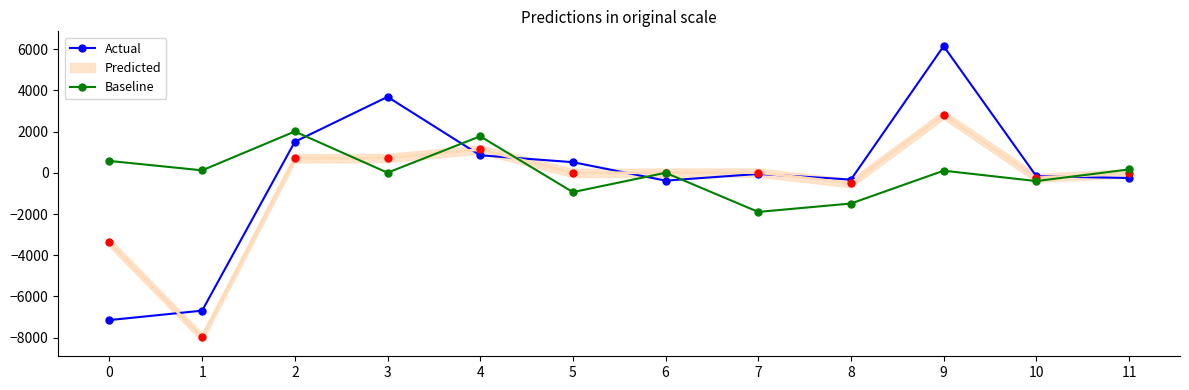

Where is the first local minimum for Baseline?

1